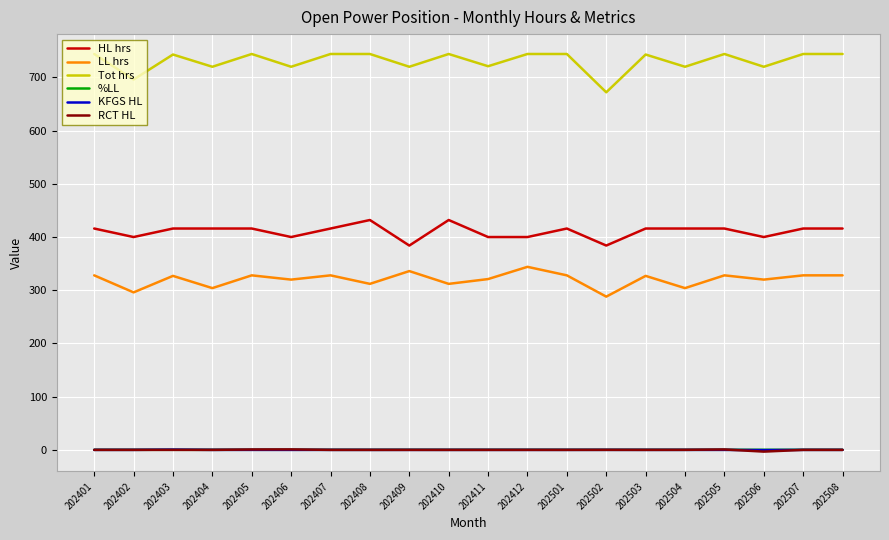

True or false: %LL and LL hrs cross at least once.

False